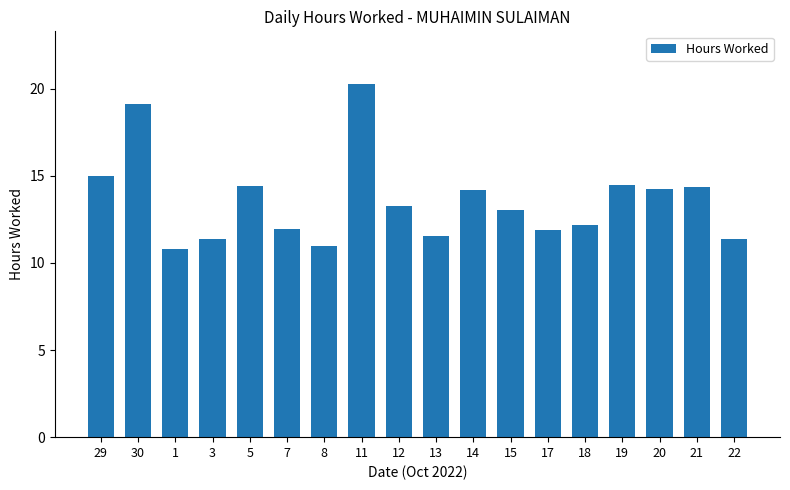

What is the smallest value displayed?

10.8